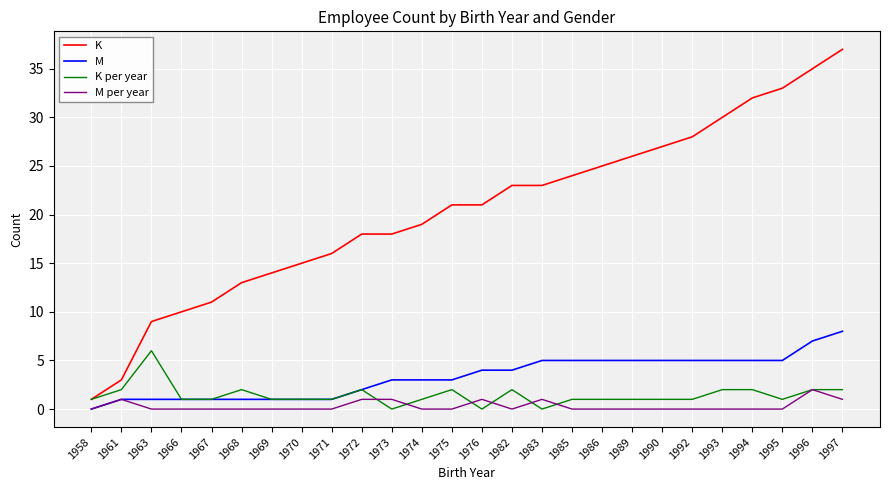

True or false: K has a value of 17 at 1966.

False